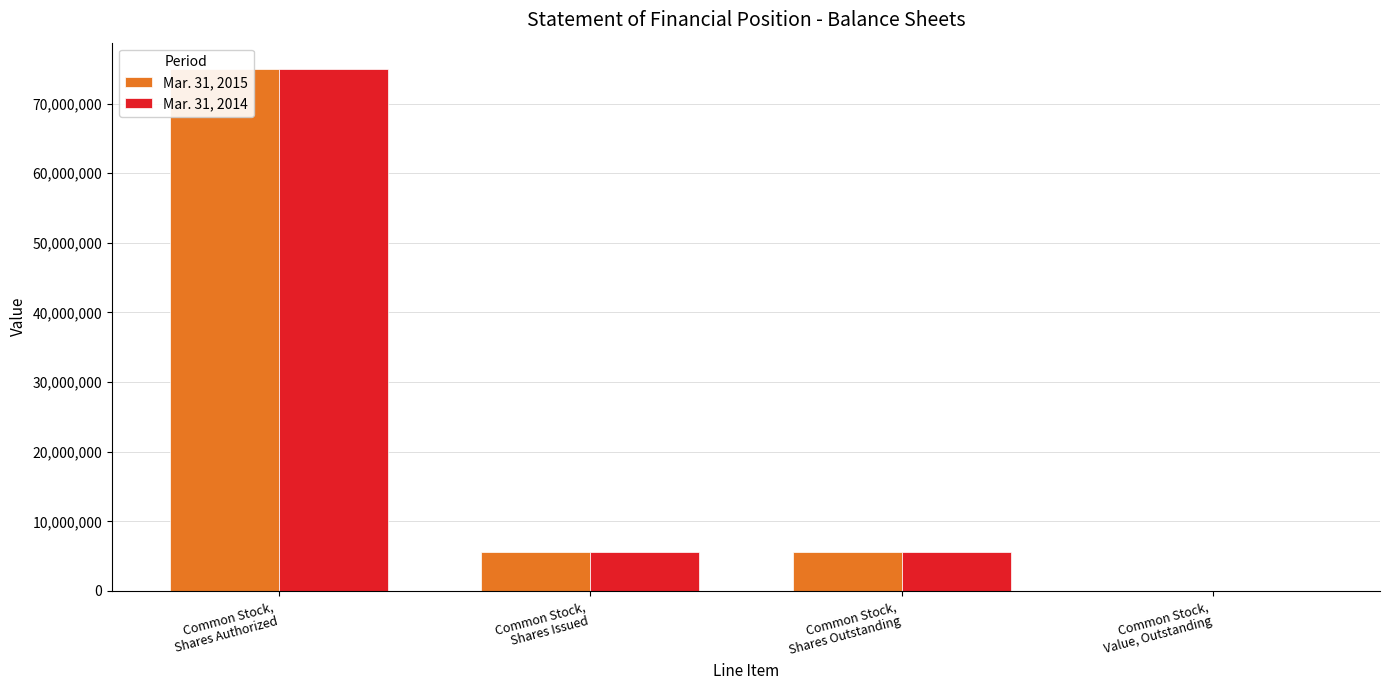

How many bars are there in total?

8